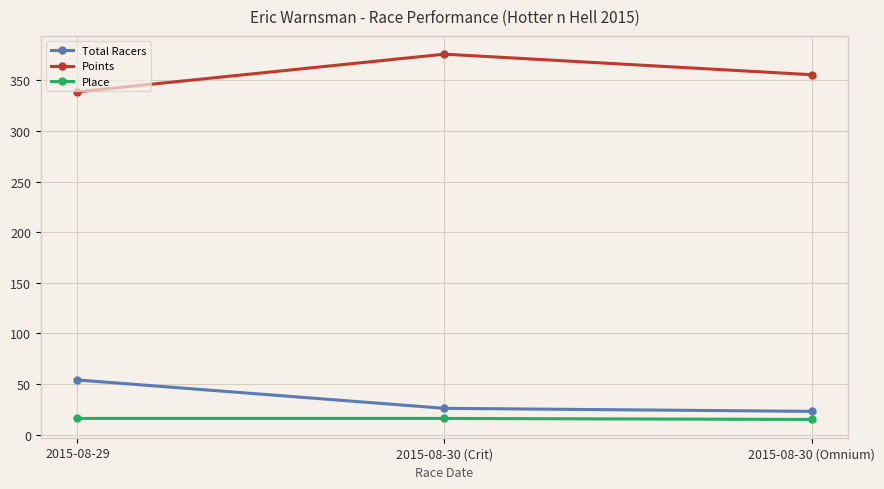

What is the sum of all Total Racers values?

103.0